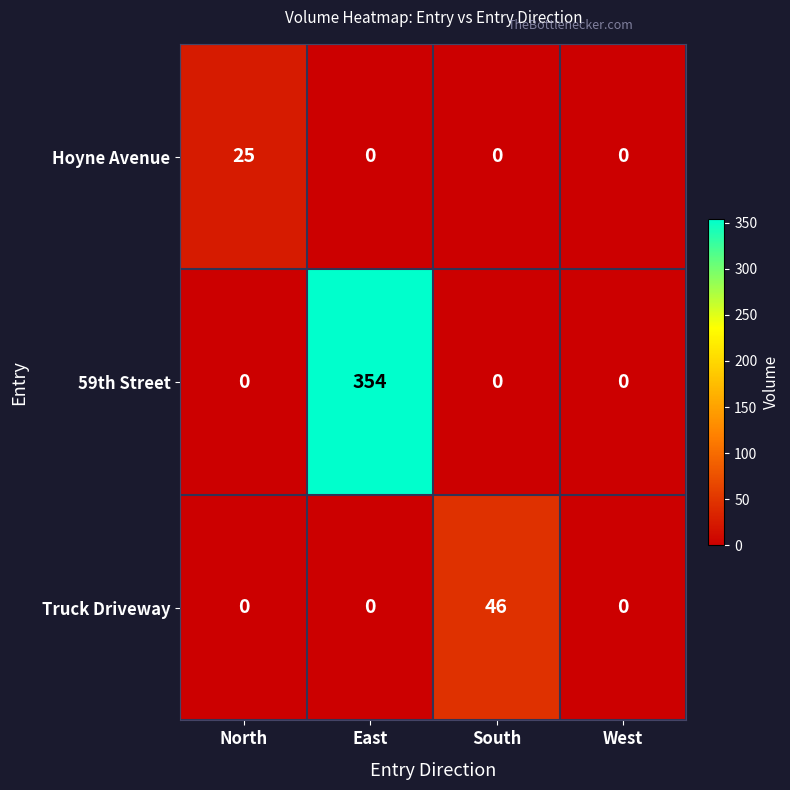

Count the Hoyne Avenue values in the range 0 to 25.

4